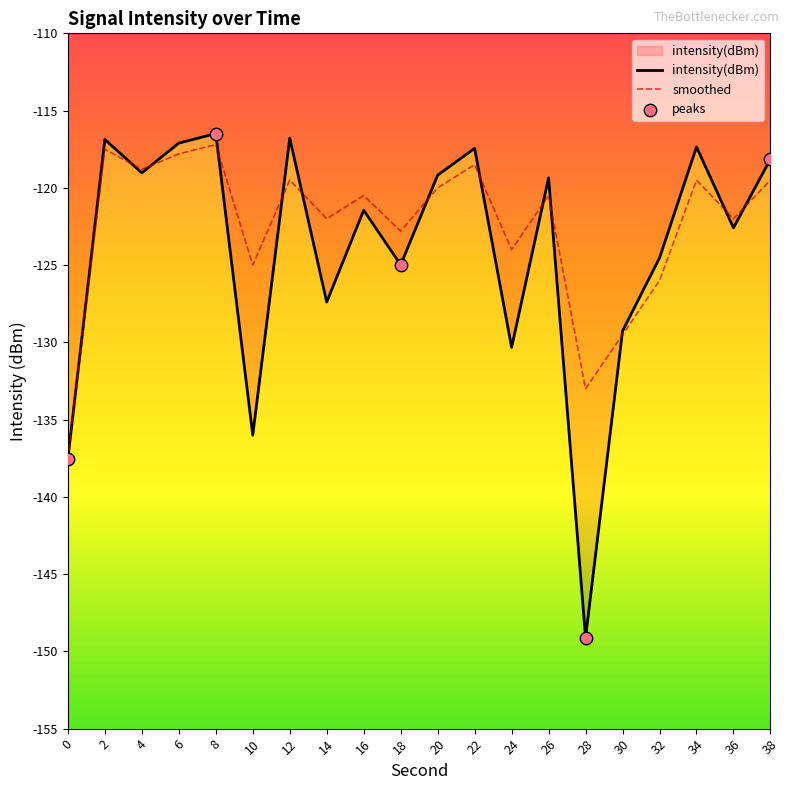

At how many categories does at least one series exceed -147?

20